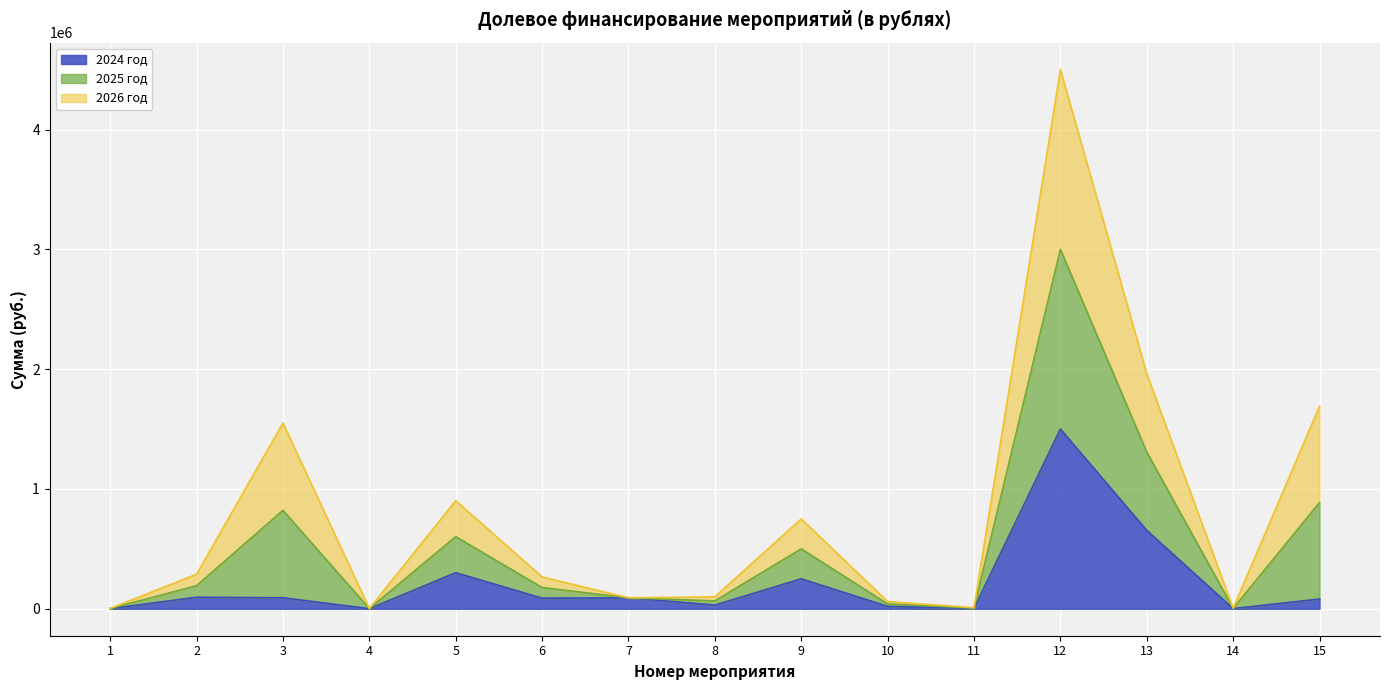

At which category is the sum across all series the highest?

12